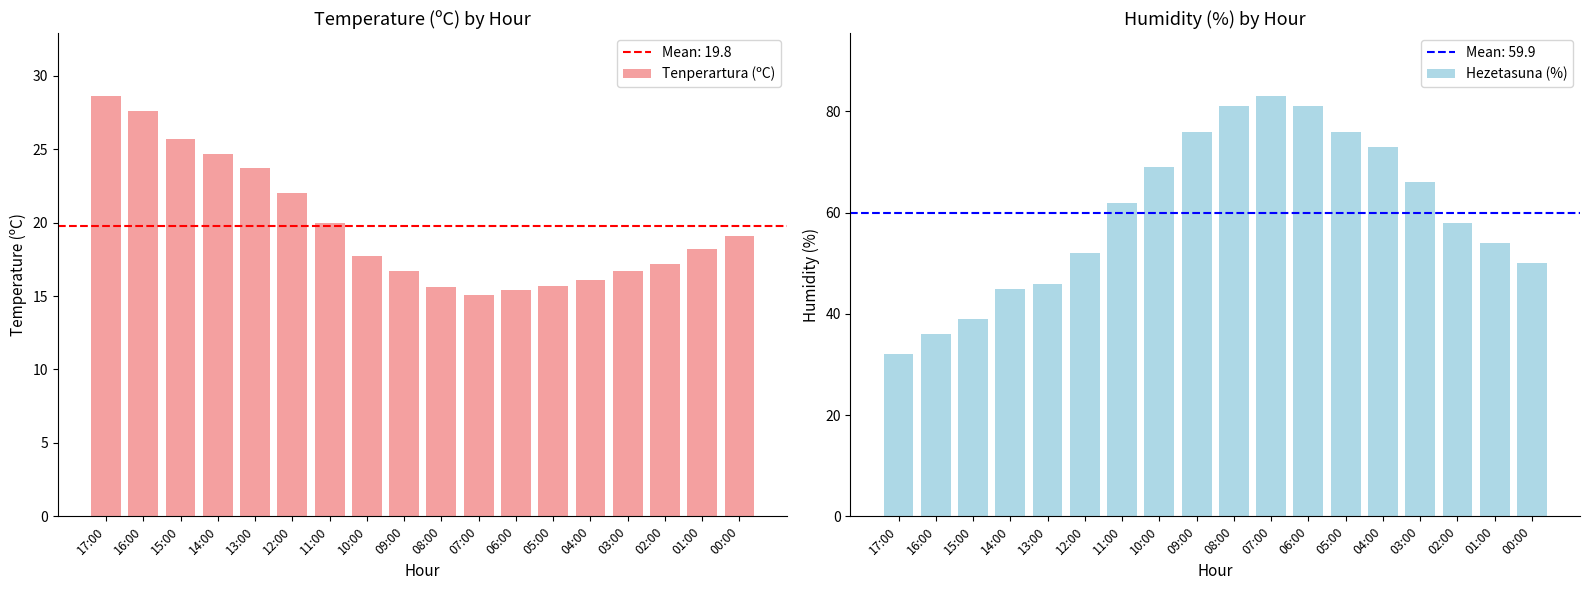

Is it true that Tenperartura (ºC) equals 15.4 at 06:00?

True